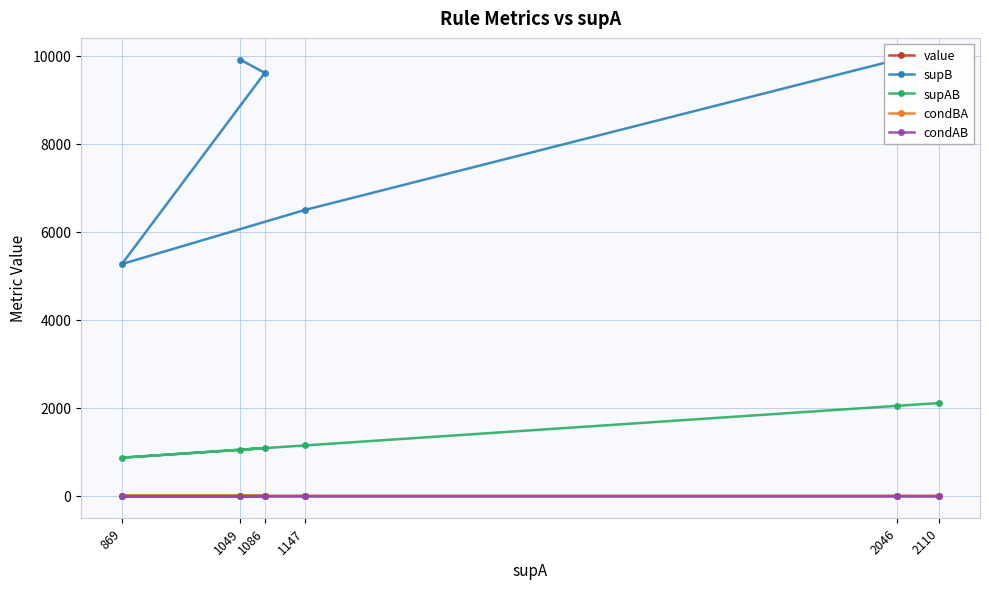

What is the value of the condAB point at the 4th from the left?

1.0